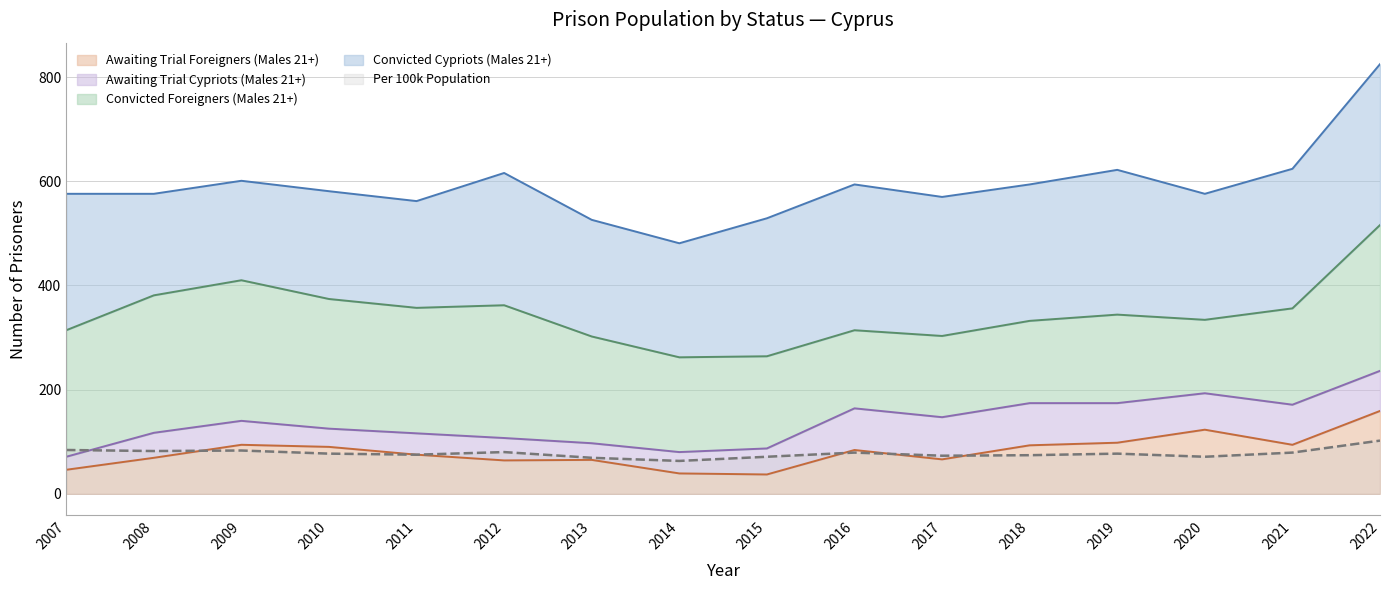

What is the difference between the maximum and second lowest values in the Awaiting Trial Foreigners (Males 21+) series?

120